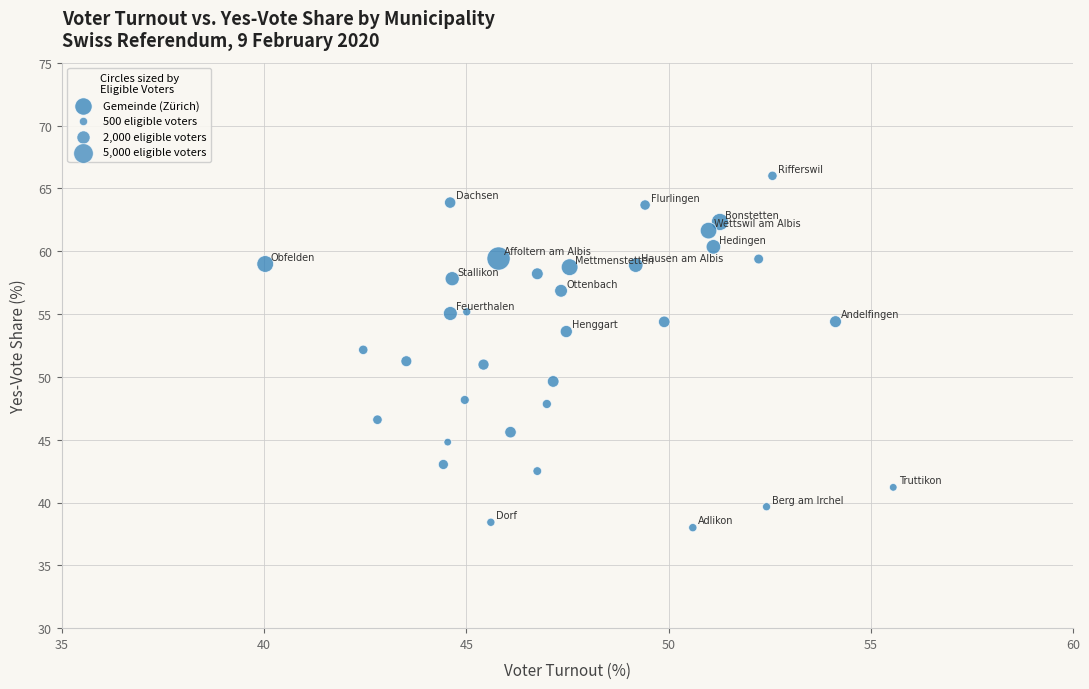

What is the range of X values (max minus min)?

15.5